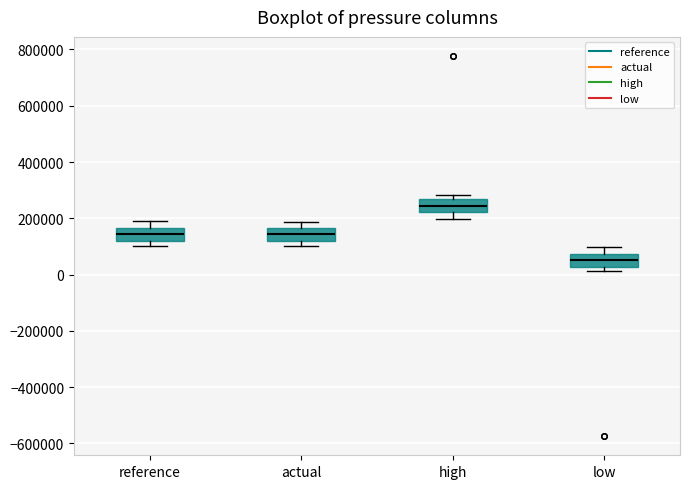

Which box's median line is the highest?

high